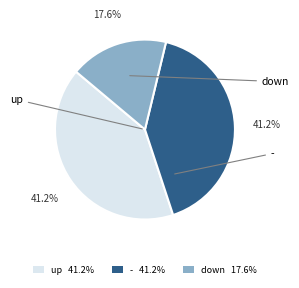

To the nearest percent, what is the difference between the up and - slice percentages?

0%